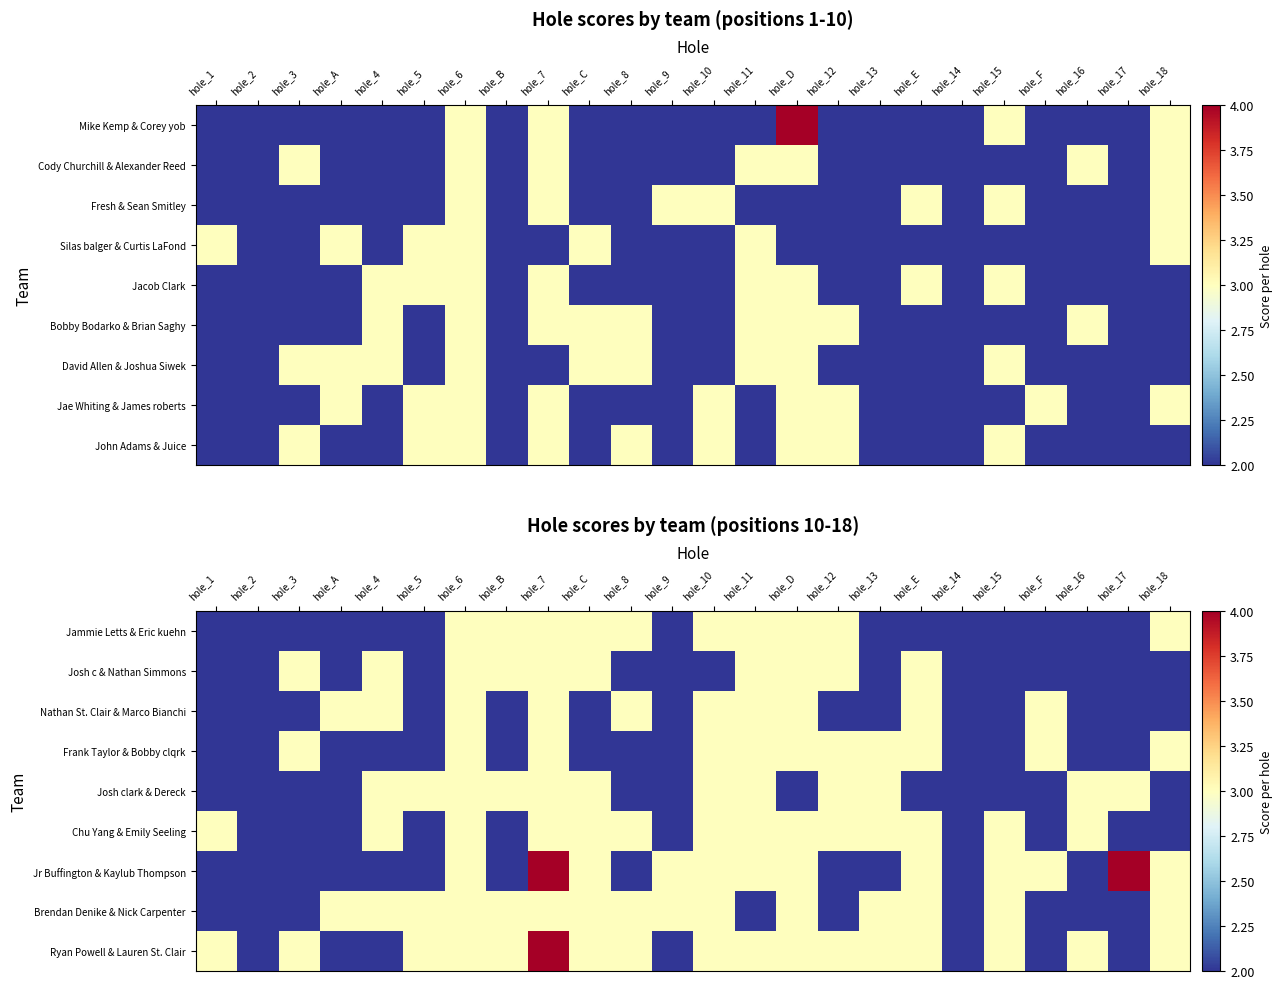

Is it true that Frank Taylor & Bobby clqrk equals 3 at hole_13?

True